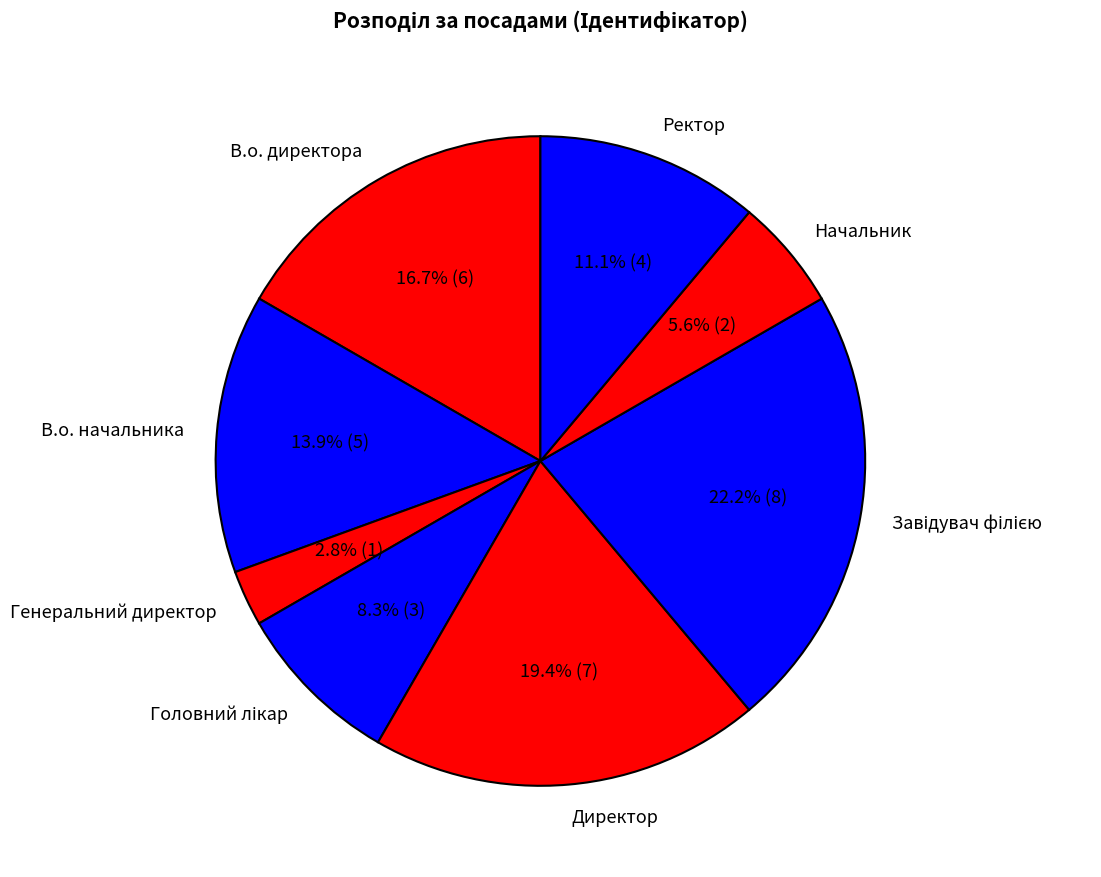

Is В.о. начальника the majority of the pie?

No